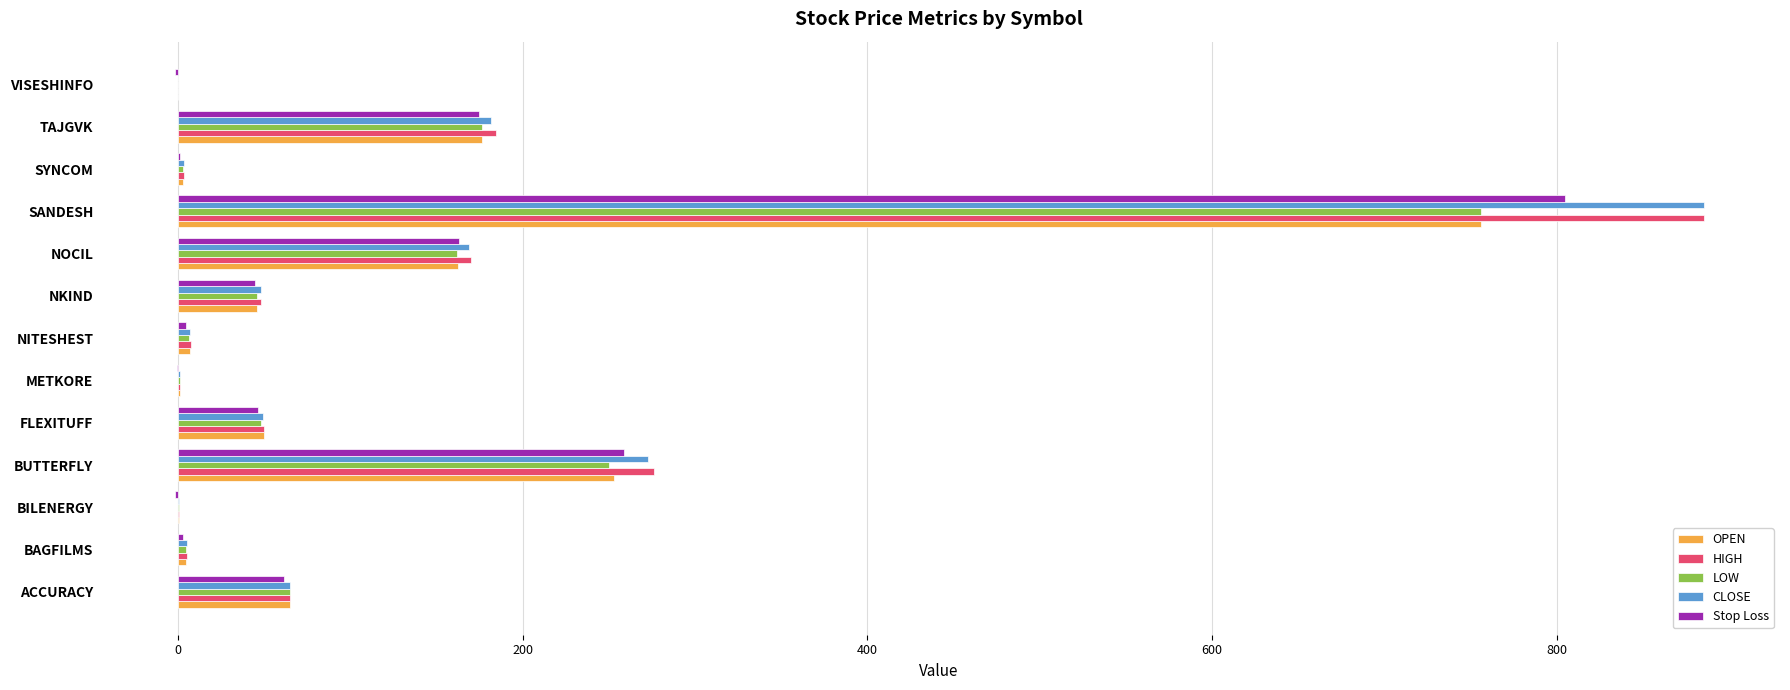

The value of CLOSE at NOCIL is 168.8. True or false?

True